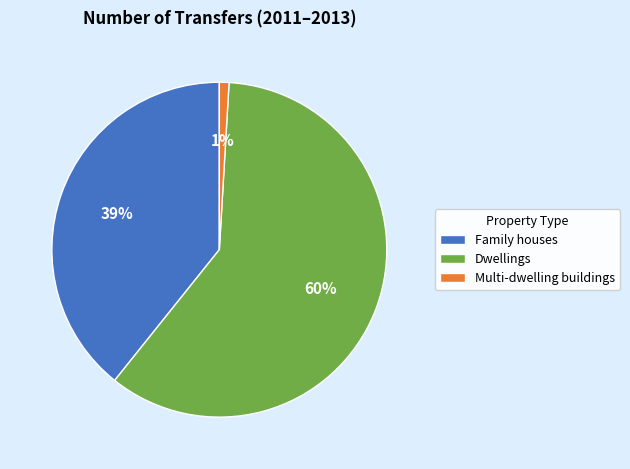

The Family houses slice represents 39% of the pie. True or false?

True